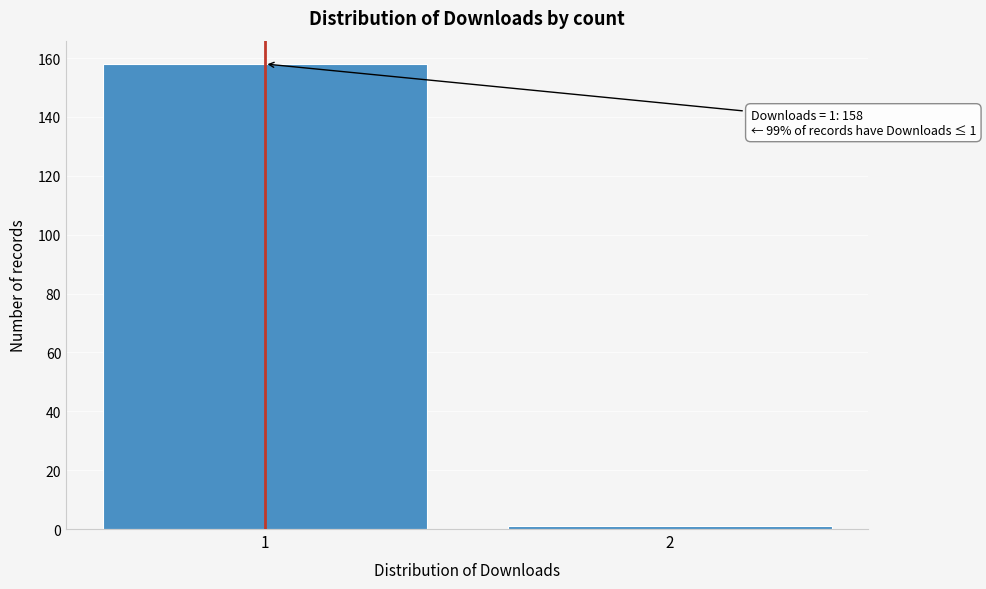

Reading left to right, extract all data points from this chart.

158	1